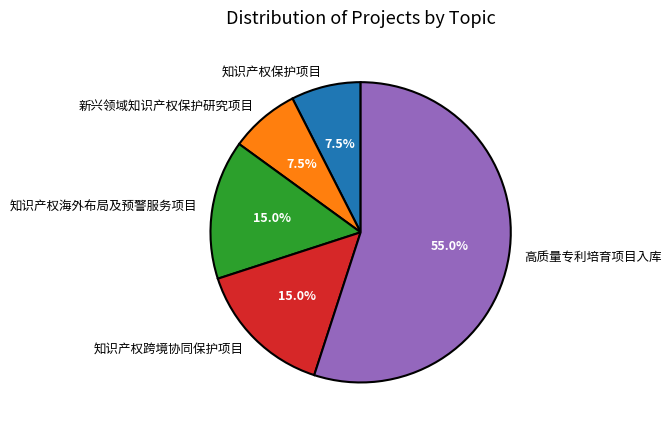

Does 知识产权保护项目 represent more than half of the total?

No